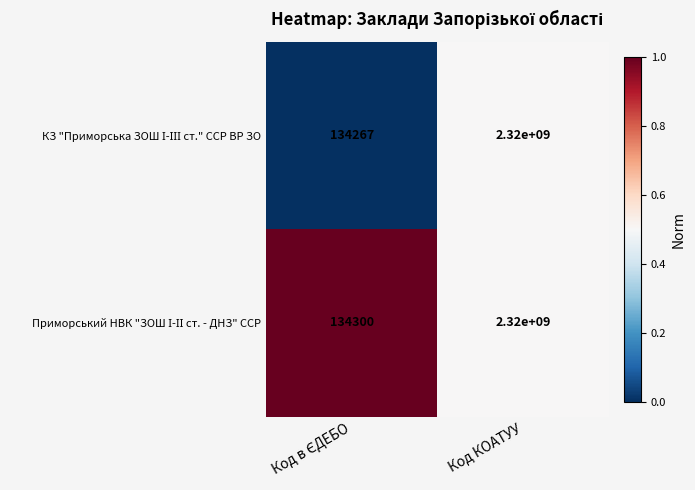

At which category is the sum across all series the highest?

Код КОАТУУ